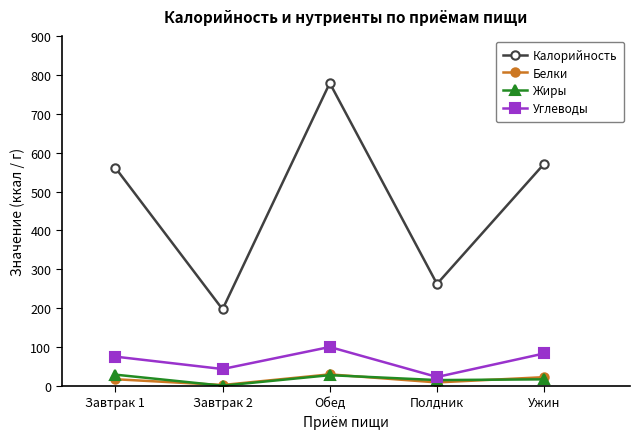

Which series changed the most between Полдник and Ужин?

Калорийность